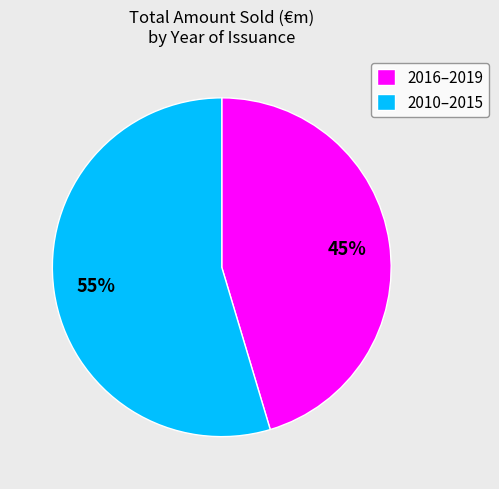

What is the largest slice in the pie chart?

2010–2015